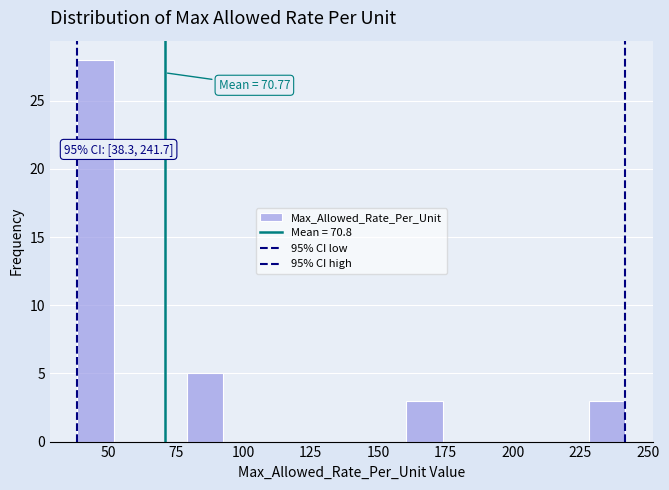

Read against the x-axis, roughly where is the centre of the tallest bar?

45